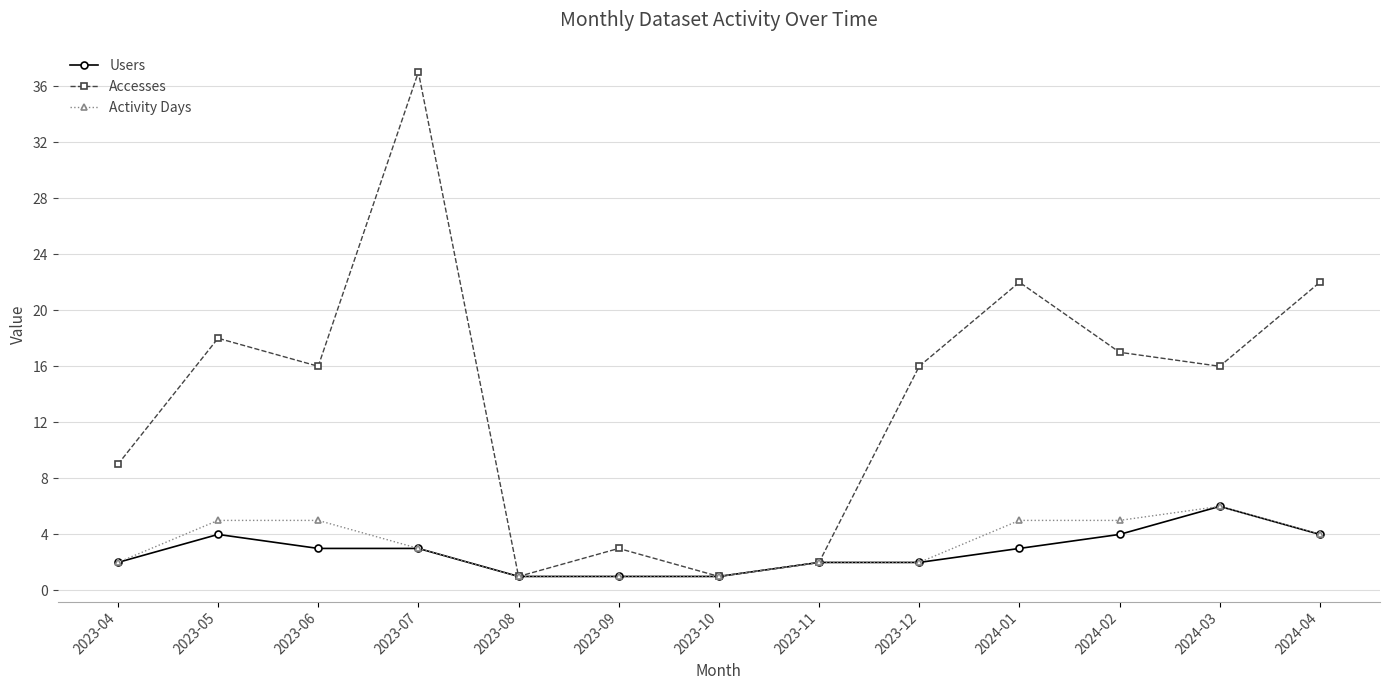

Where is the first local maximum for Users?

2023-05